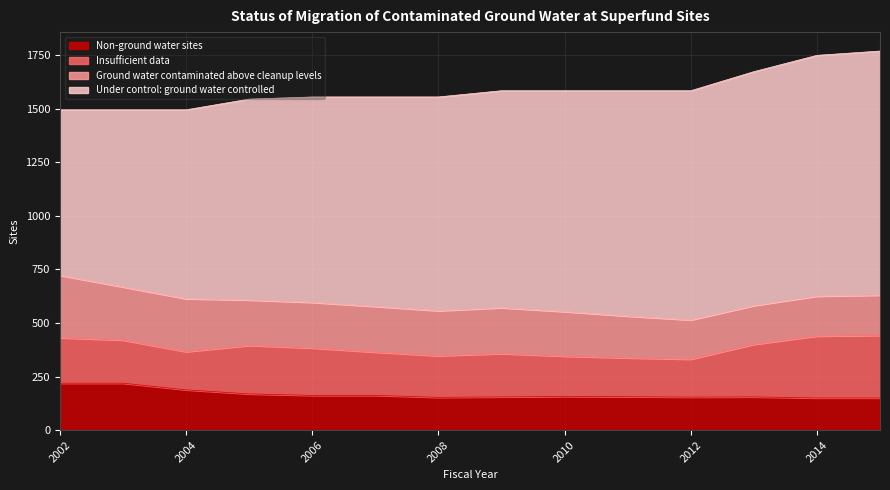

What is the total value across all series at 2005?

1544